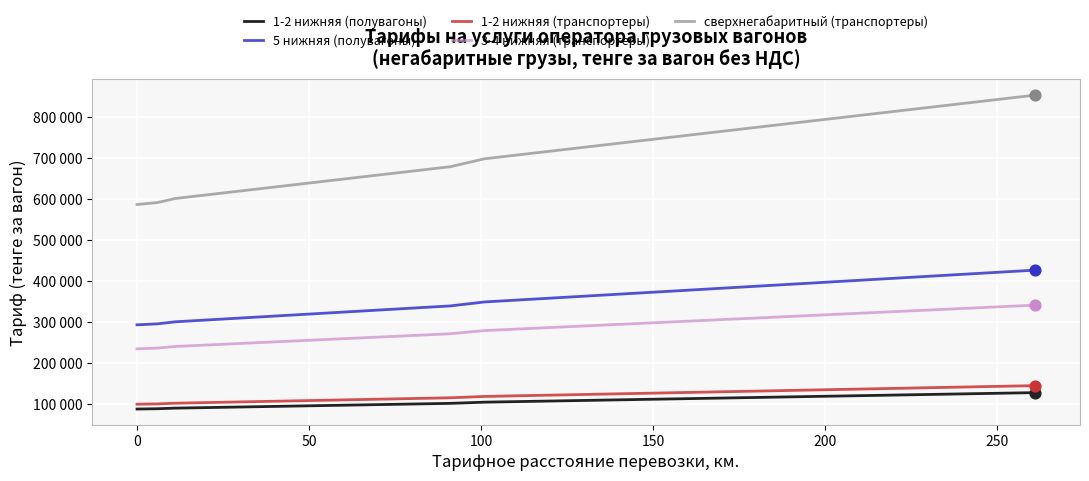

Which series has the largest total across all categories?

сверхнегабаритный (транспортеры)